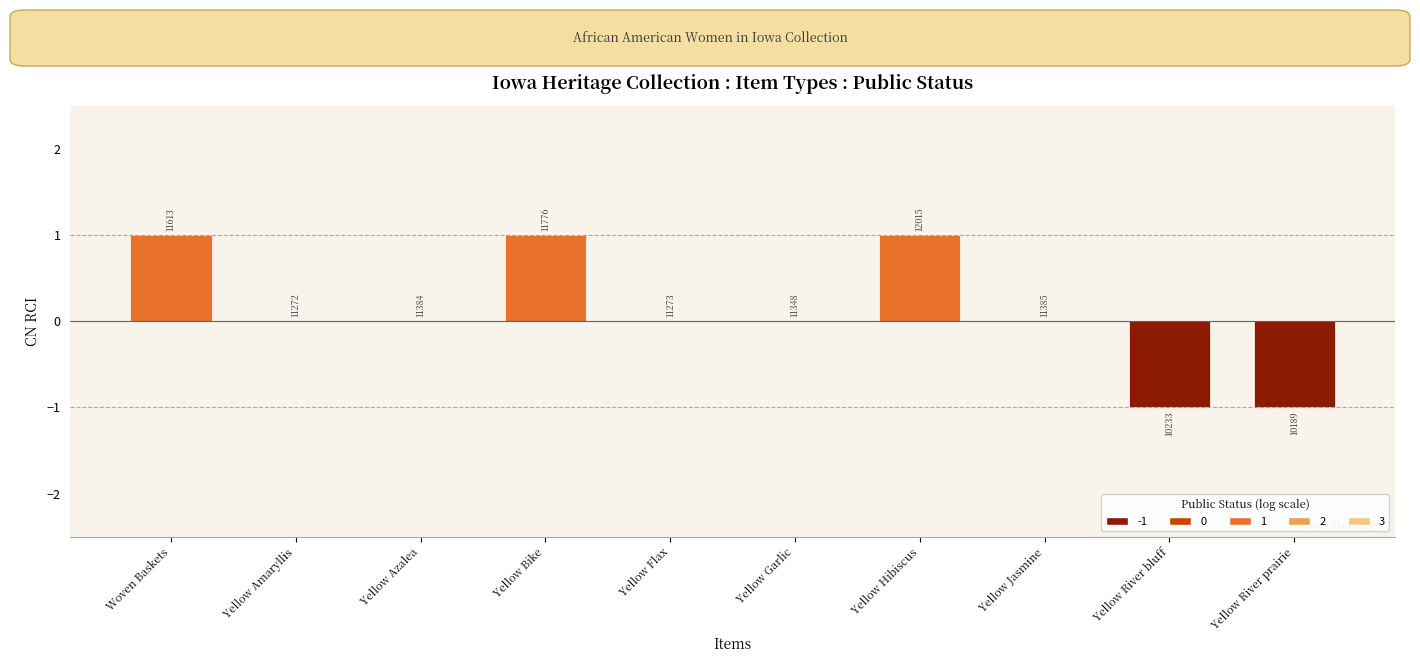

Reading left to right, extract all data points from this chart.

Woven Baskets=1	Yellow Amaryllis=0	Yellow Azalea=0	Yellow Bike=1	Yellow Flax=0	Yellow Garlic=0	Yellow Hibiscus=1	Yellow Jasmine=0	Yellow River bluff=-1	Yellow River prairie=-1